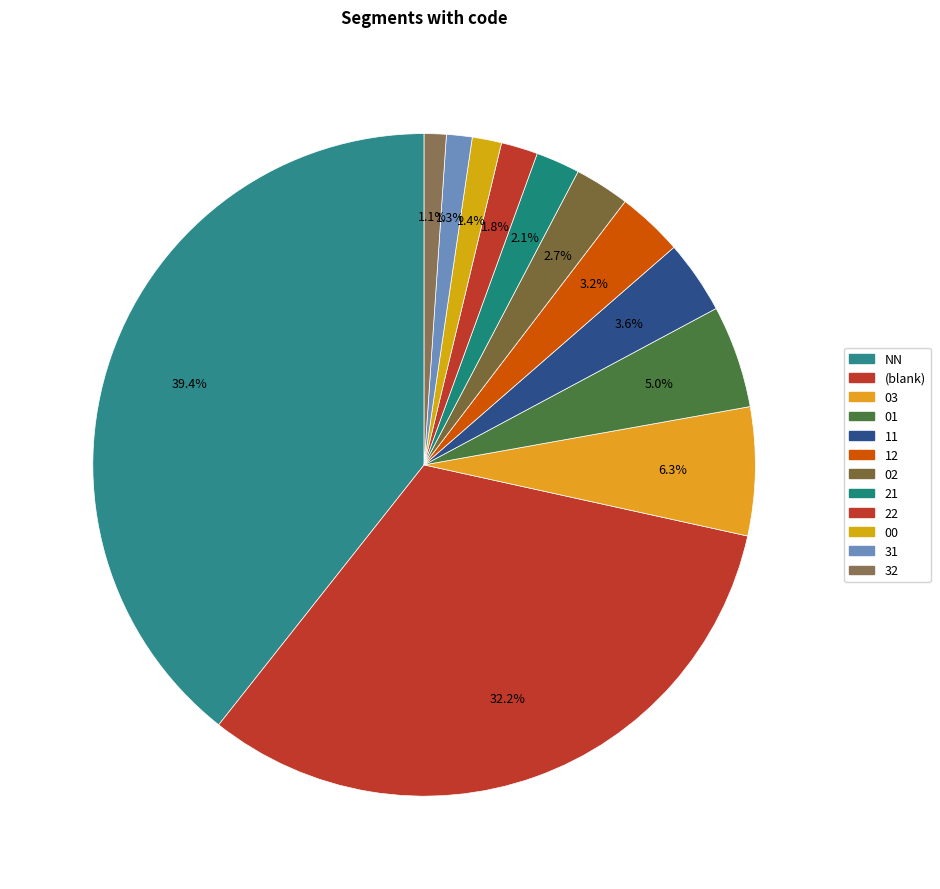

To the nearest percent, what portion does 12 represent?

3%